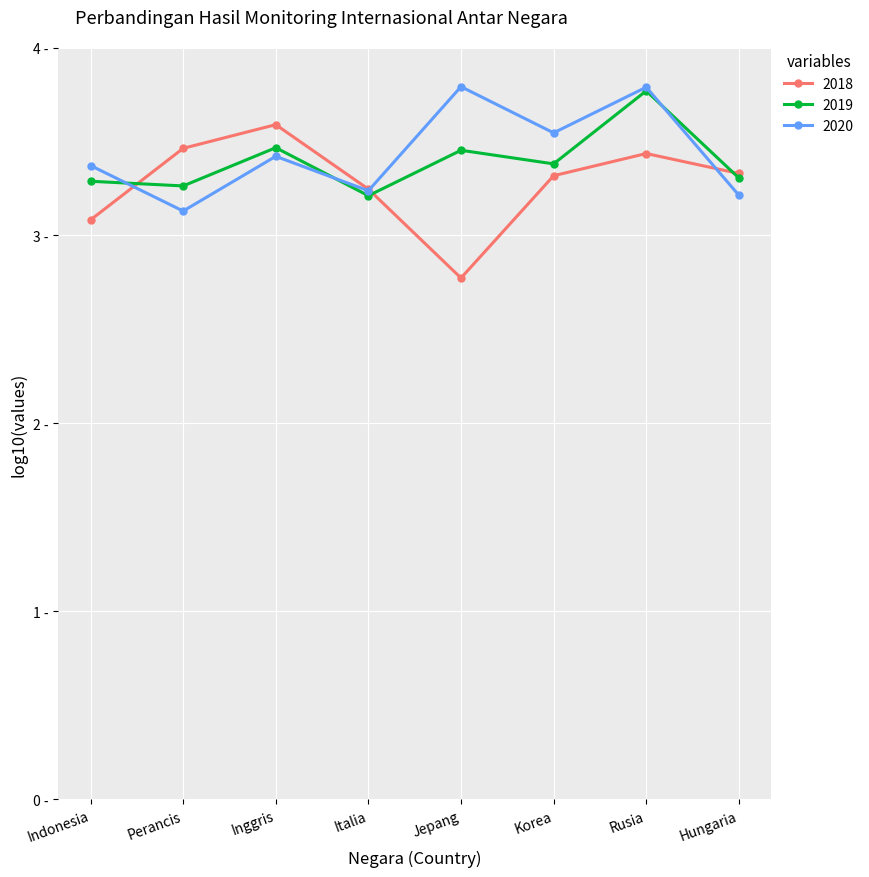

Between Perancis and Hungaria, which series saw the biggest shift?

2020